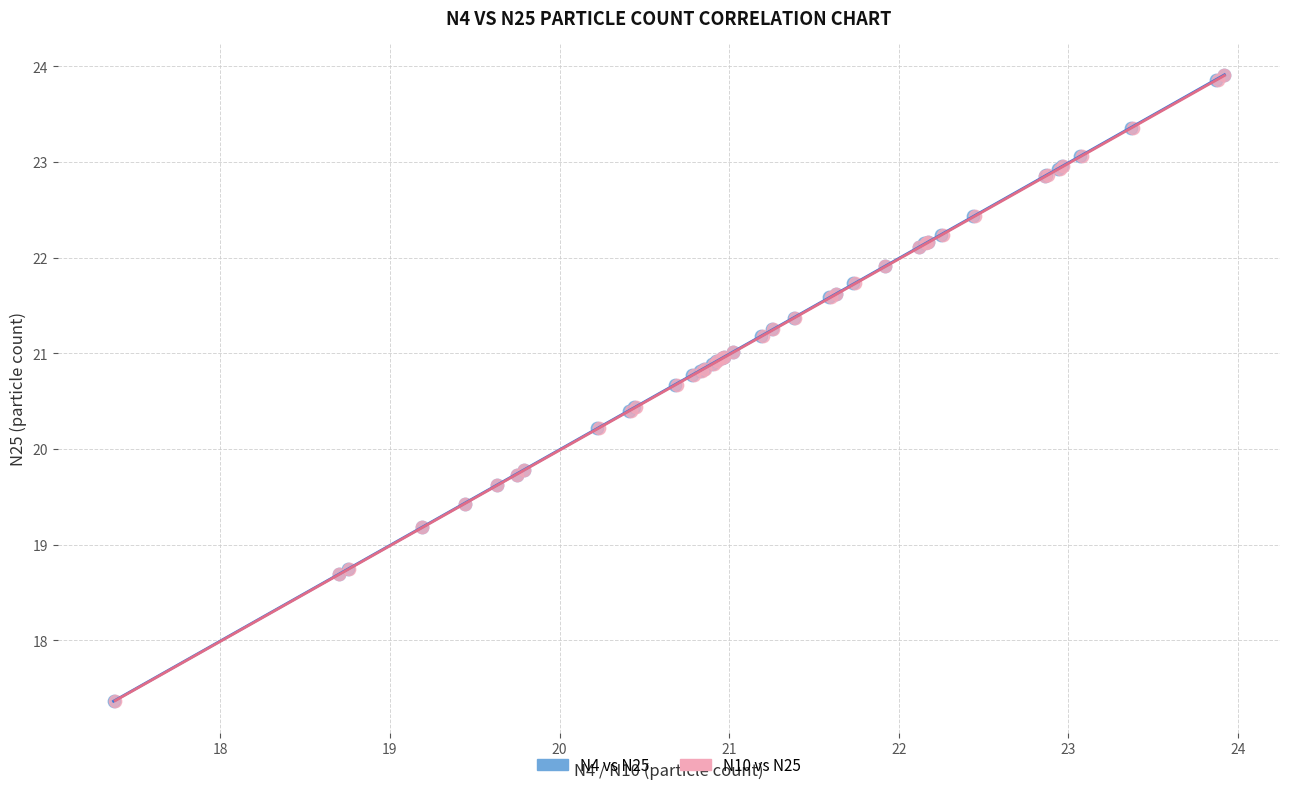

What are all the series names shown in the legend?

N4 vs N25, N10 vs N25